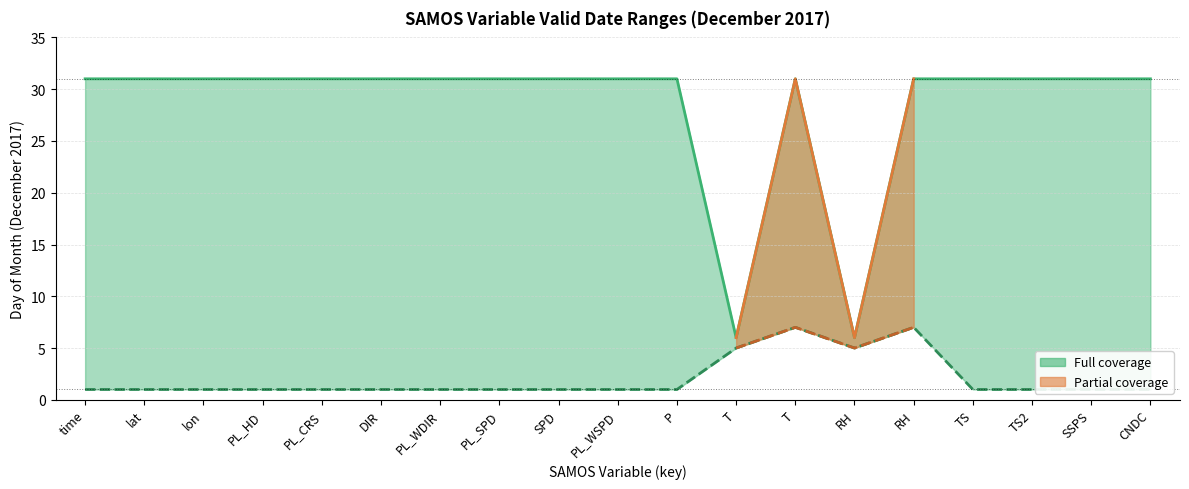

Does the chart display data point markers on the line(s)?

No